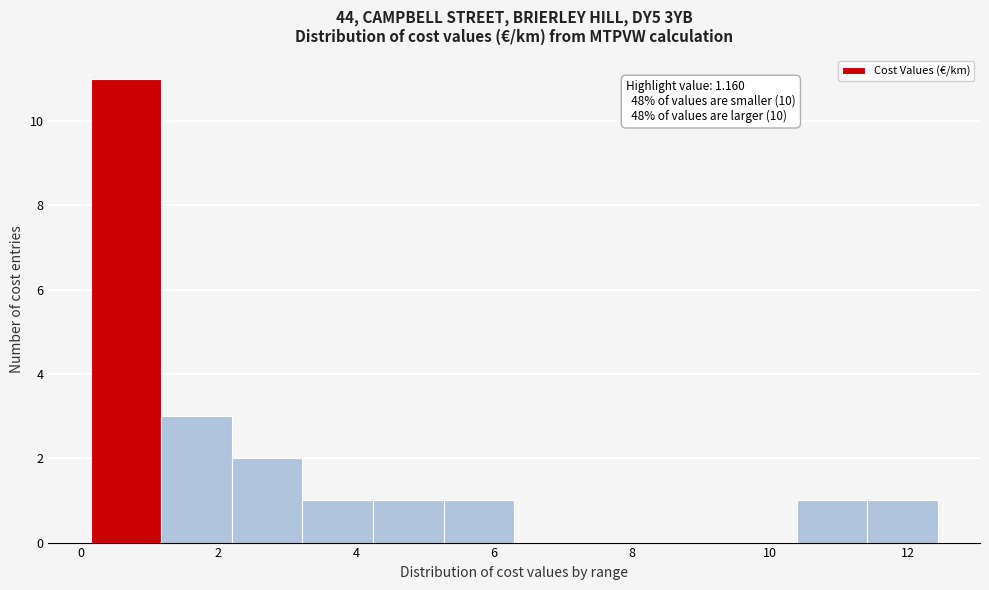

Which range on the x-axis has the tallest bar?

0.2 to 1.2